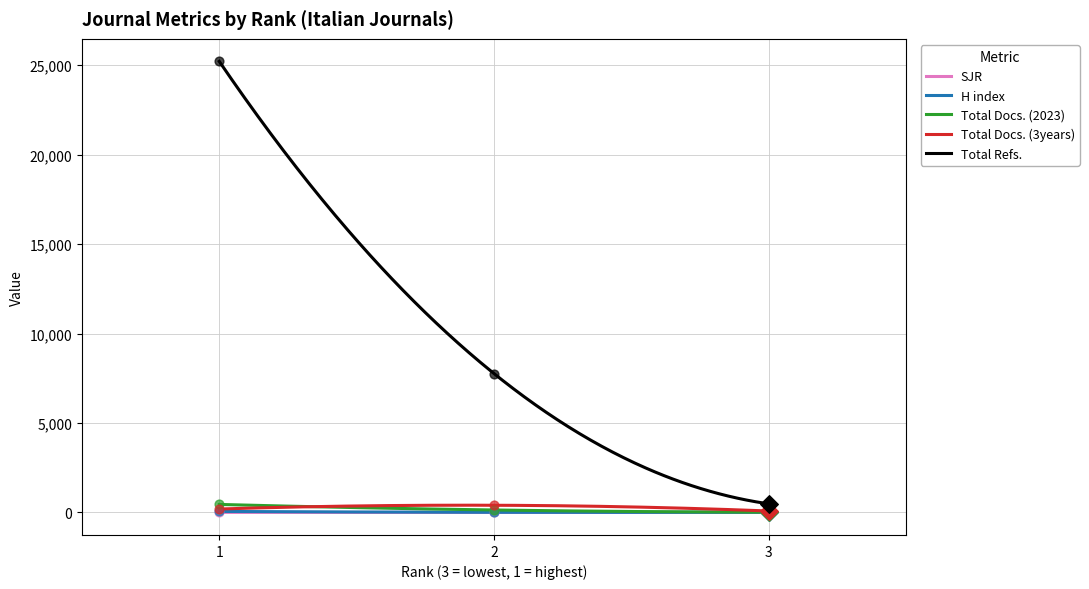

What are all the series names shown in the legend?

SJR, H index, Total Docs. (2023), Total Docs. (3years), Total Refs.